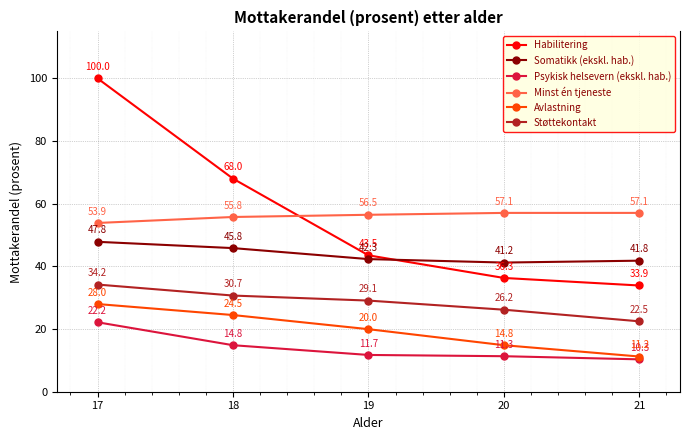

True or false: Avlastning and Somatikk (ekskl. hab.) cross at least once.

False